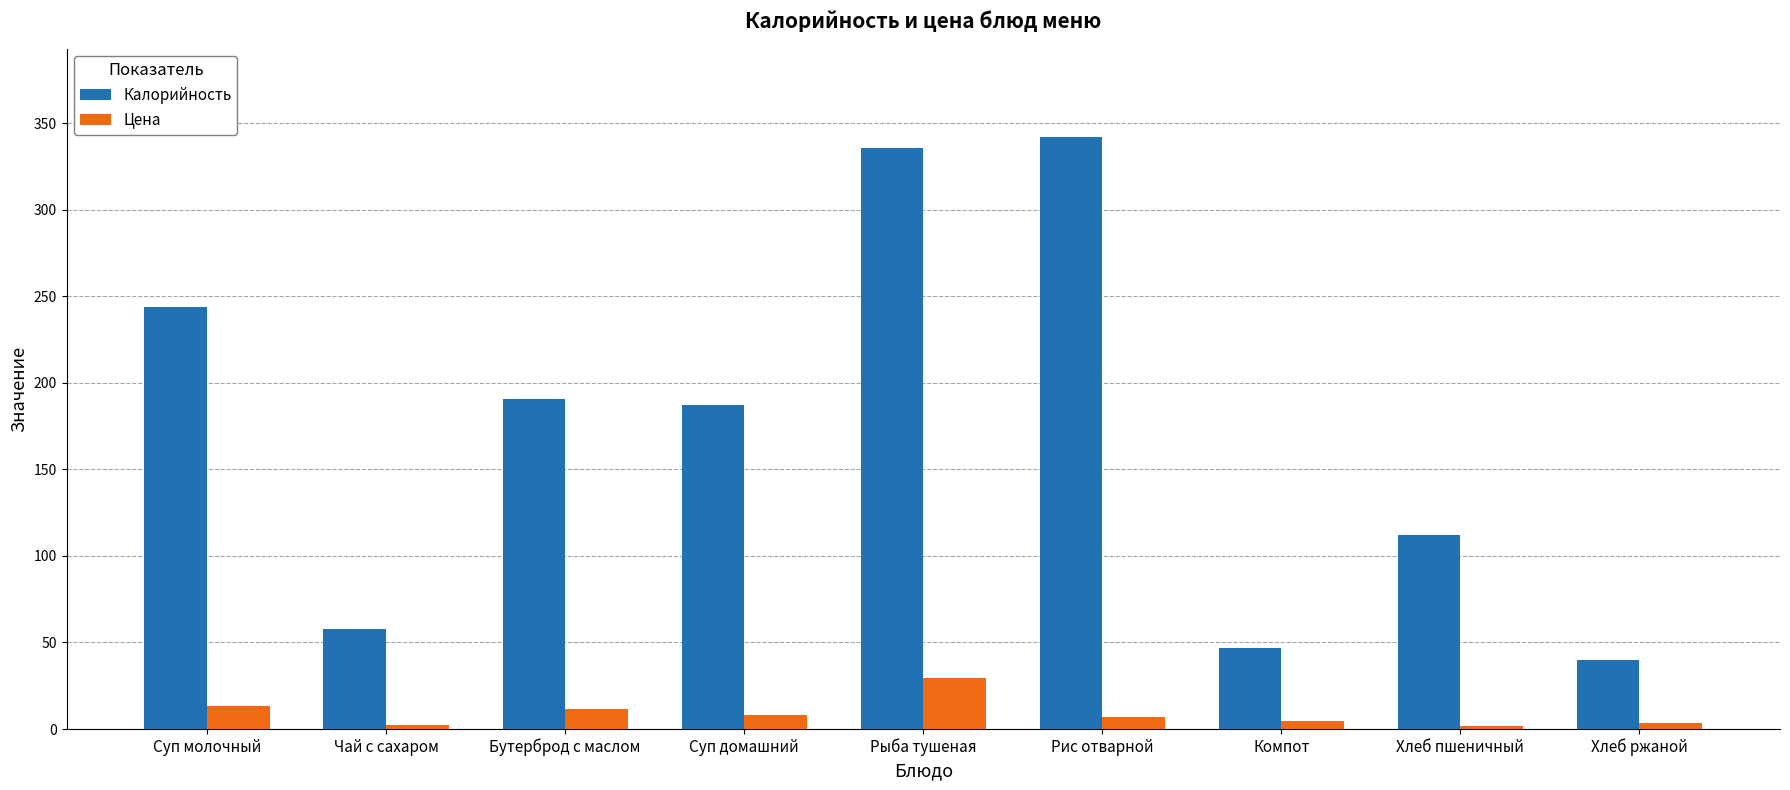

At which category is the sum across all series the highest?

Рыба тушеная